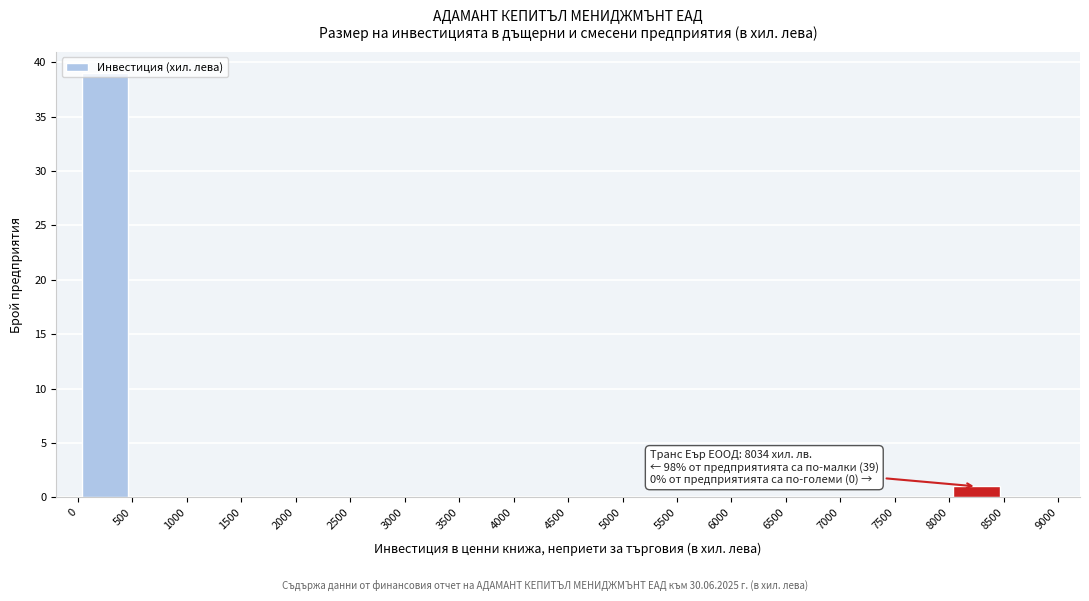

Over which range of the x-axis is the bar tallest?

0 to 500